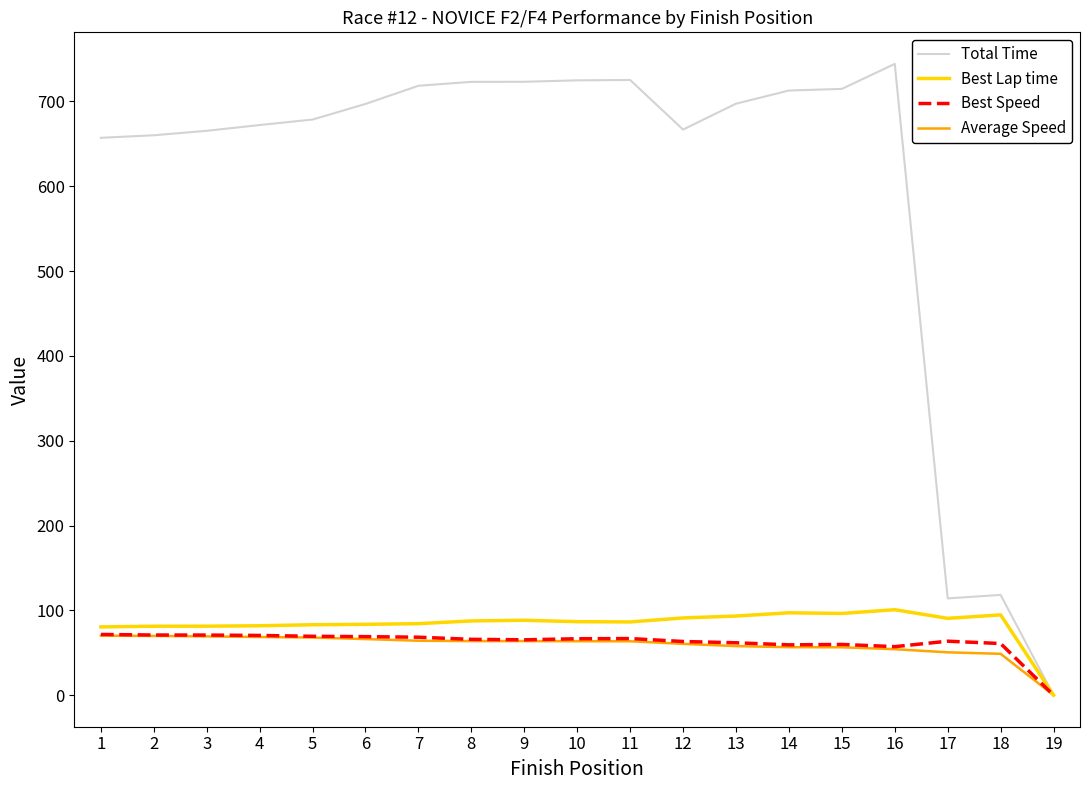

What are all the series names shown in the legend?

Total Time, Best Lap time, Best Speed, Average Speed